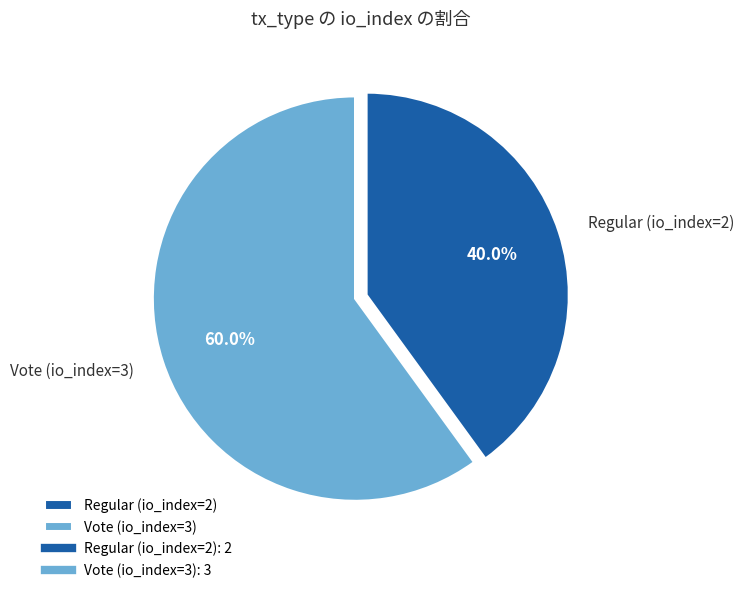

To the nearest percent, what percentage of the pie is Vote (io_index=3)?

60%